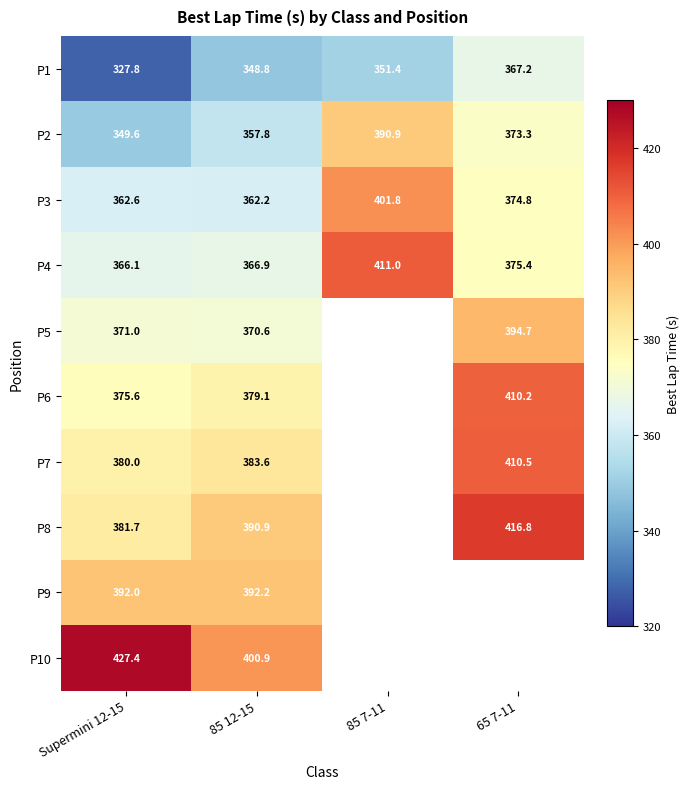

The value of P4 at Supermini 12-15 is 559.8. True or false?

False